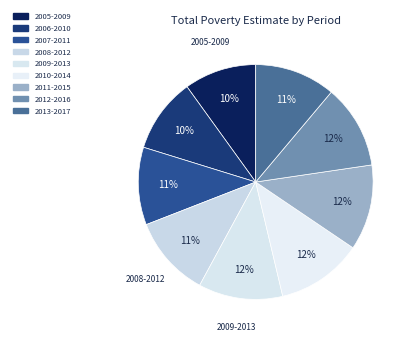

Which slice is the smallest?

2005-2009